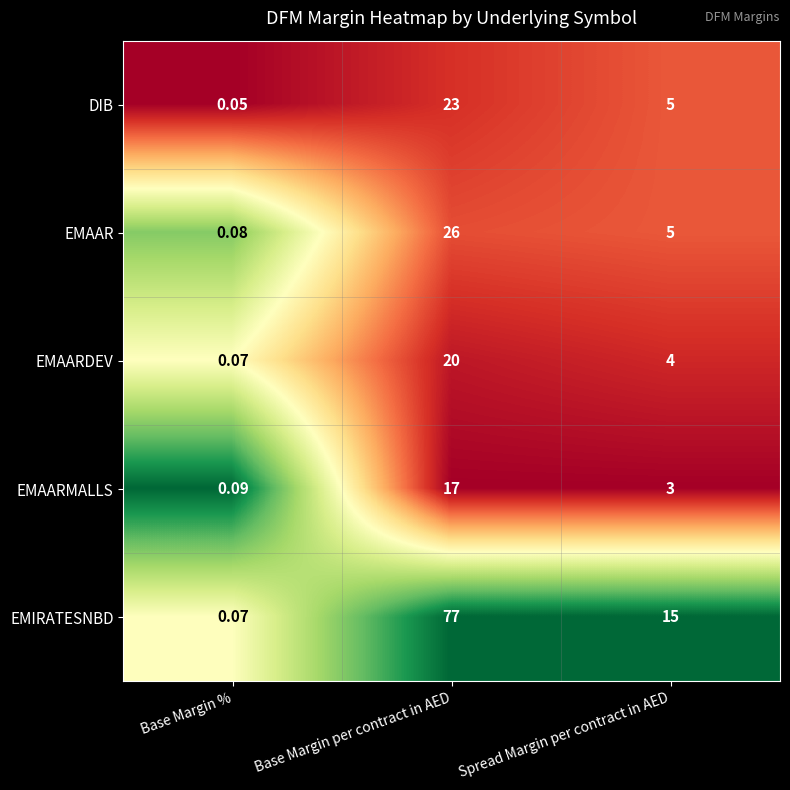

Rank the series at Base Margin per contract in AED from highest to lowest value.

EMIRATESNBD, EMAAR, DIB, EMAARDEV, EMAARMALLS